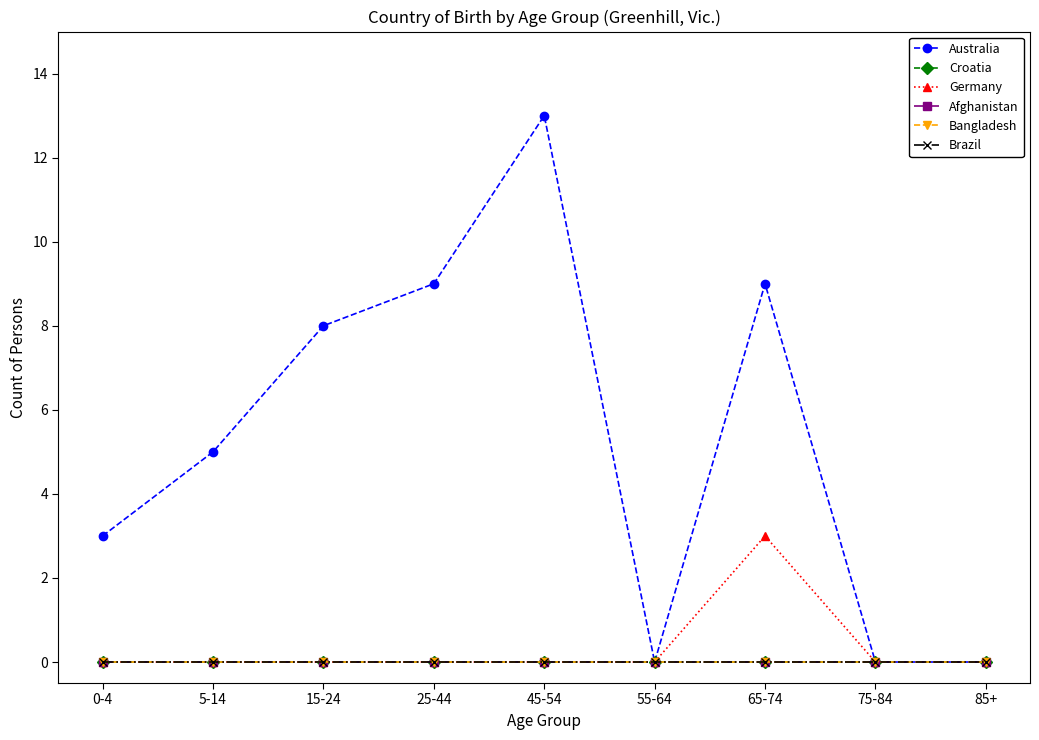

True or false: Germany has a value of 2 at 15-24.

False